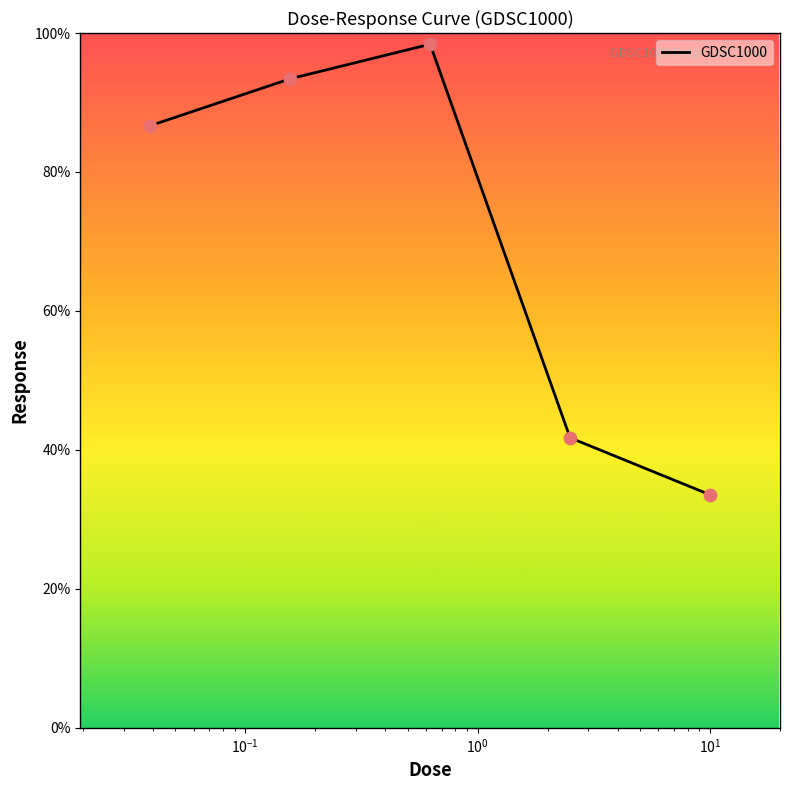

What is the smallest value displayed?

33.5